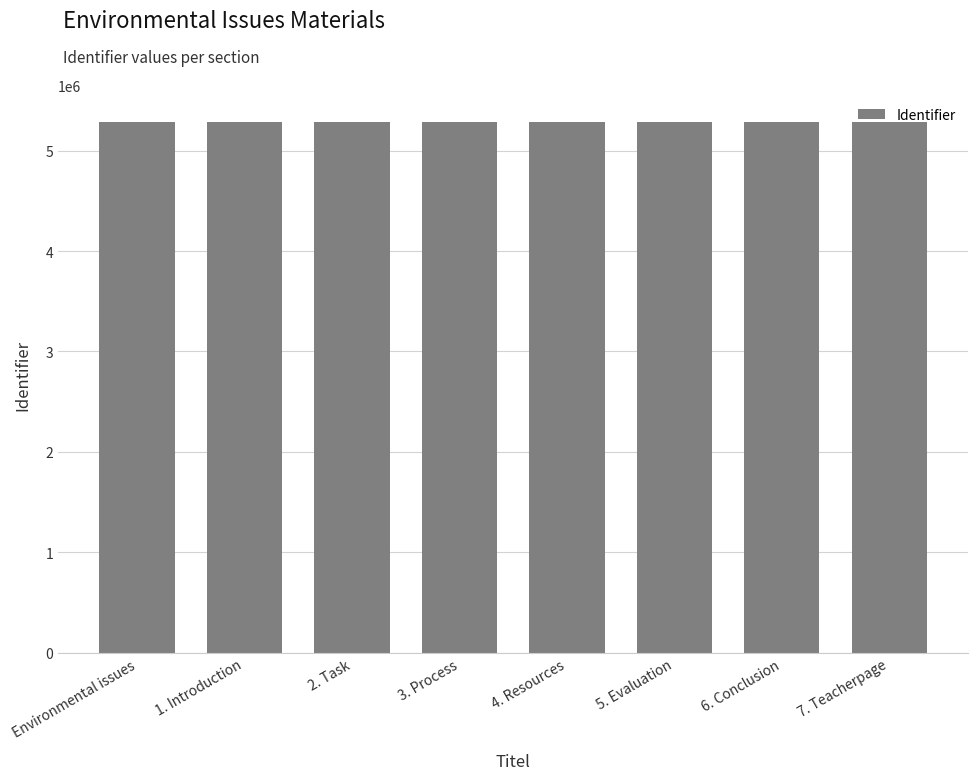

What is the value of the 8th bar from the left?

5287768